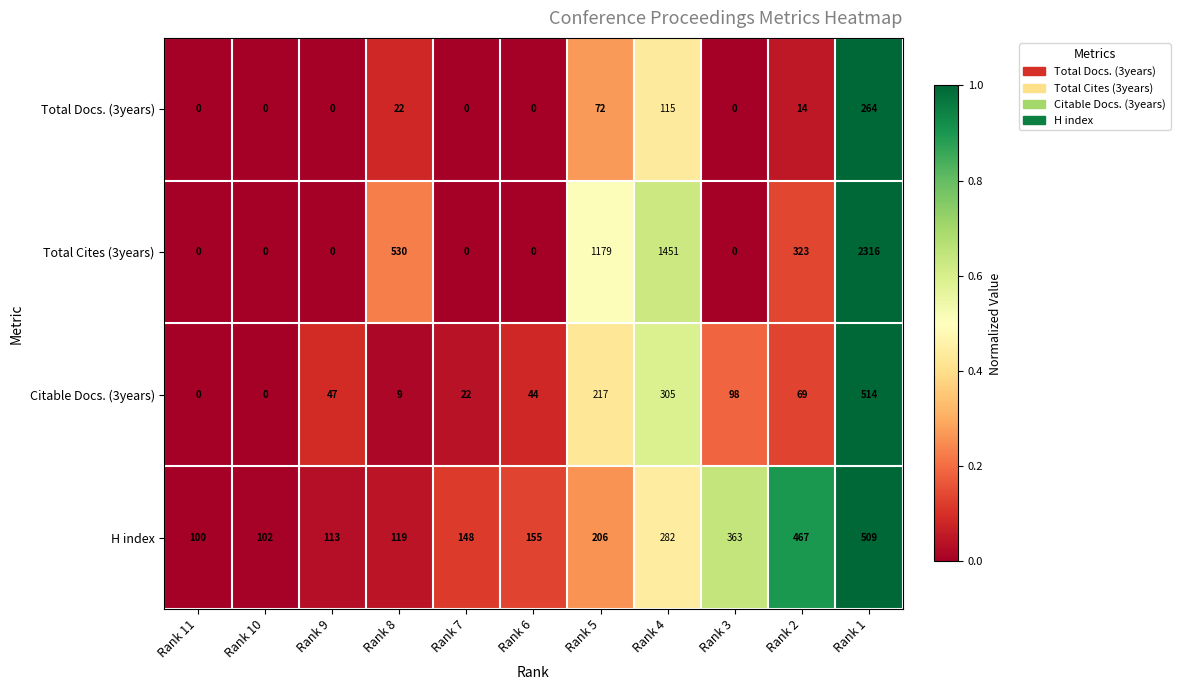

Which series changed the most between Rank 7 and Rank 3?

H index